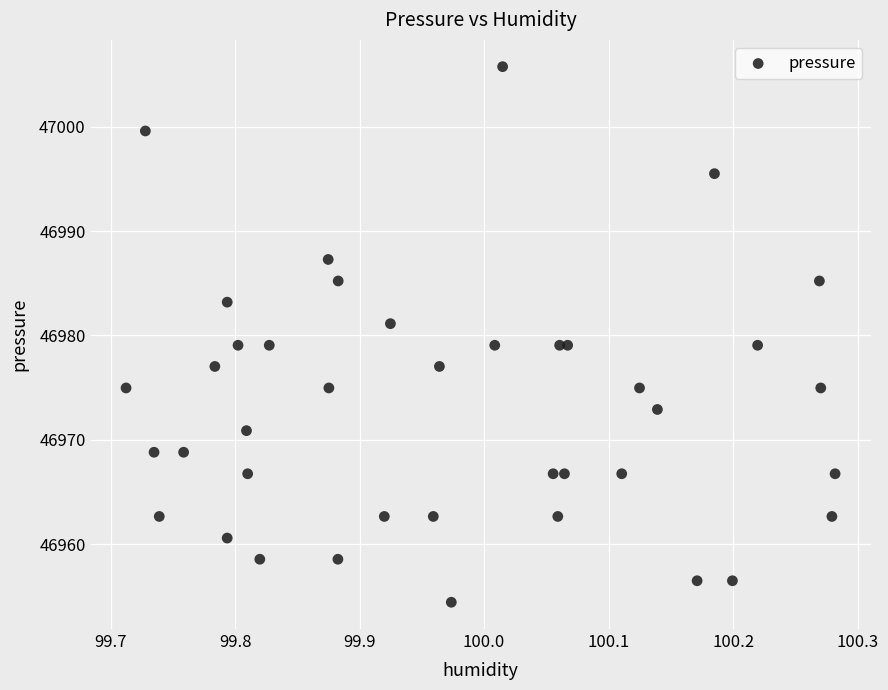

What is the range of Y values (max minus min)?

51.3